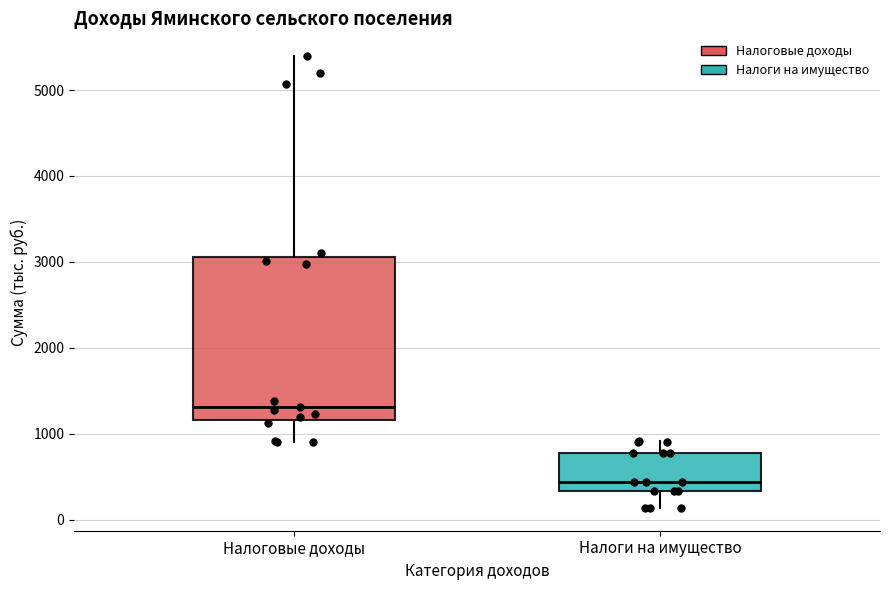

Reading left to right, transcribe this box plot: for each box, give where its median line is, the range the box spans, and where its two whiskers end, as read against the y-axis. The values are not printed on the chart, so give them approximately, as read against the axis.

Налоговые доходы: median 1300, box 1200 to 3100, whiskers 900 to 5400
Налоги на имущество: median 400, box 300 to 800, whiskers 100 to 900